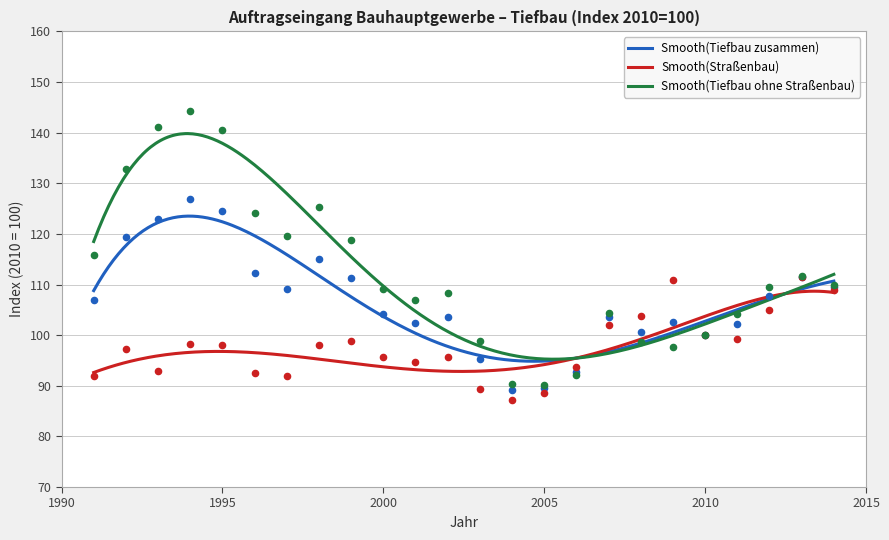

Which series has the largest Y range (max minus min)?

Tiefbau ohne Straßenbau